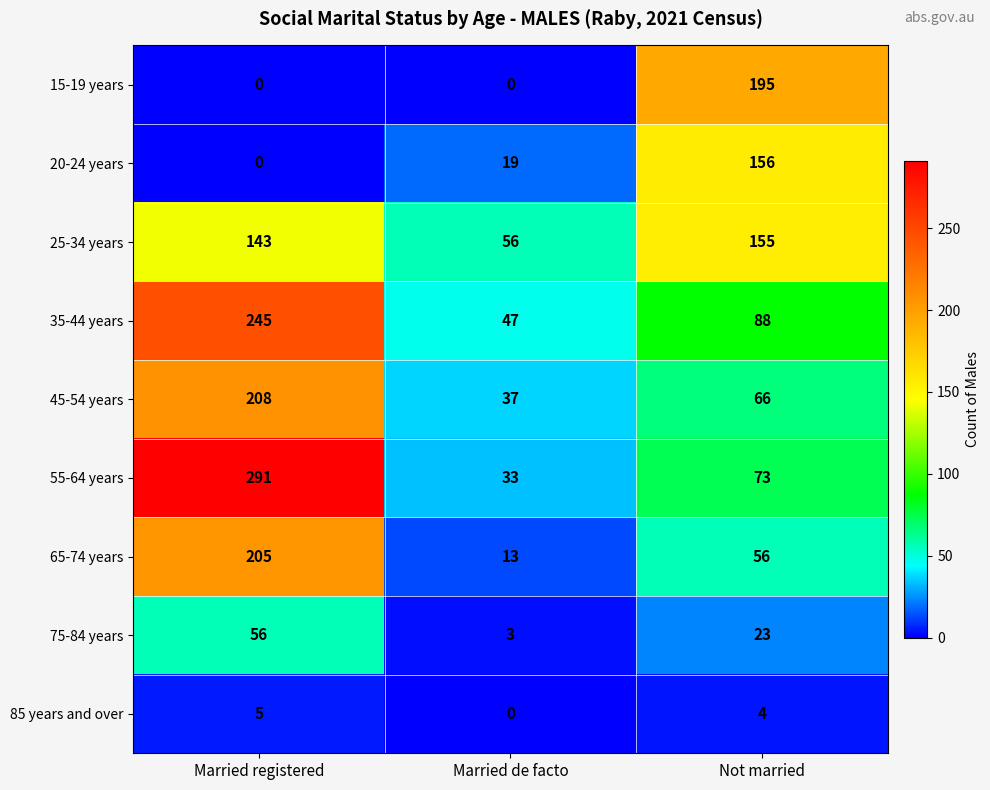

Between Married registered and Not married, which series saw the biggest shift?

55-64 years